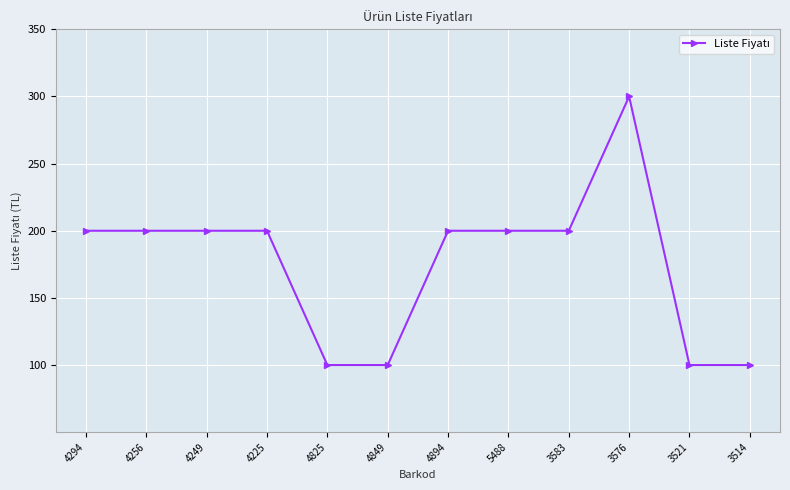

Which category has the highest value across all series?

3576